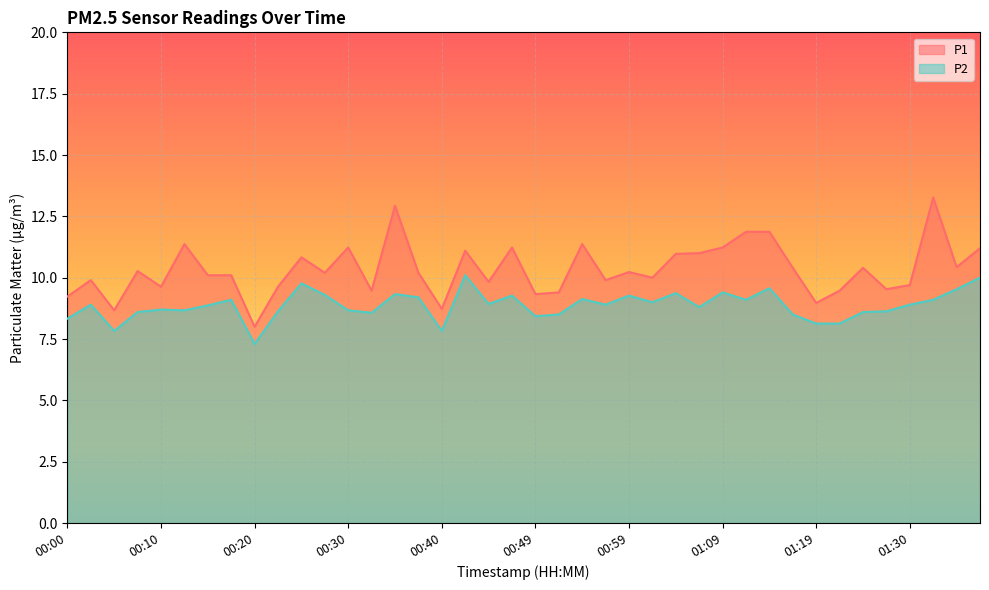

Reading left to right, what are all the values shown in this chart?

P1: 9.2	9.9	8.7	10.3	9.6	11.4	10.1	10.1	8.0	9.6	10.8	10.2	11.2	9.5	12.9	10.2	8.7	11.1	9.8	11.2	9.3	9.4	11.4	9.9	10.2	10.0	11.0	11.0	11.2	11.9	11.9	10.4	9.0	9.5	10.4	9.5	9.7	13.3	10.4	11.2
P2: 8.3	8.9	7.8	8.6	8.7	8.7	8.9	9.1	7.3	8.6	9.8	9.3	8.7	8.6	9.3	9.2	7.8	10.1	8.9	9.3	8.4	8.5	9.1	8.9	9.3	9.0	9.4	8.8	9.4	9.1	9.6	8.5	8.1	8.1	8.6	8.6	8.9	9.1	9.5	10.0